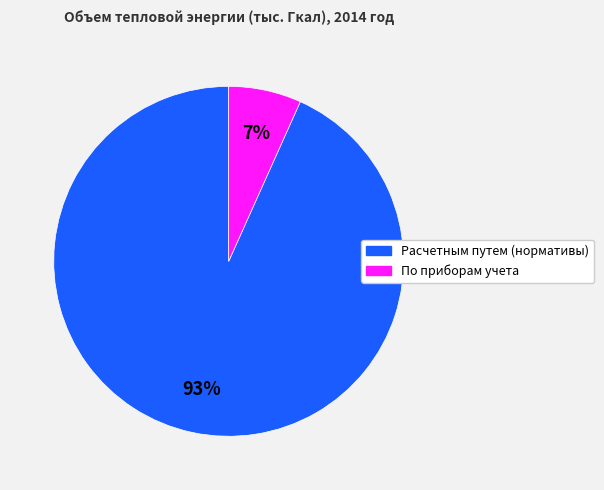

Is there any slice that represents more than half of the pie?

Yes